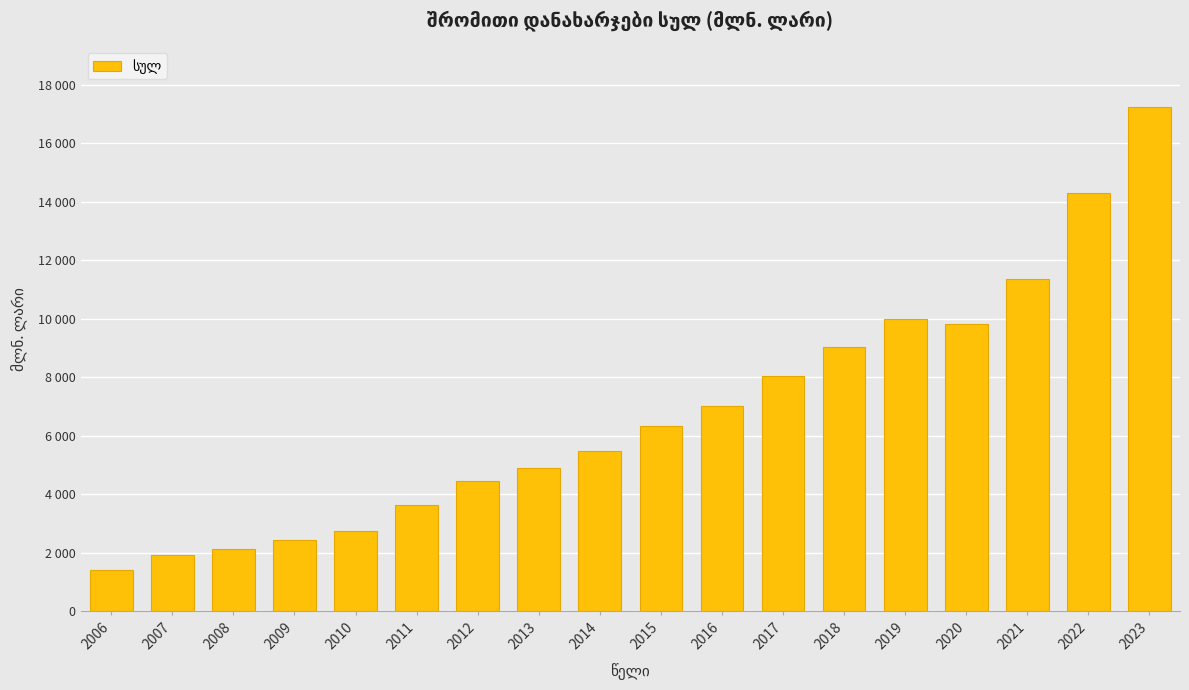

Reading right to left, extract all data points from this chart.

17245.4	14283.9	11357.8	9828.1	9977.2	9046.4	8046.4	7022.2	6329.6	5470.6	4907.2	4446.6	3636.9	2741.0	2419.0	2106.6	1916.4	1400.1